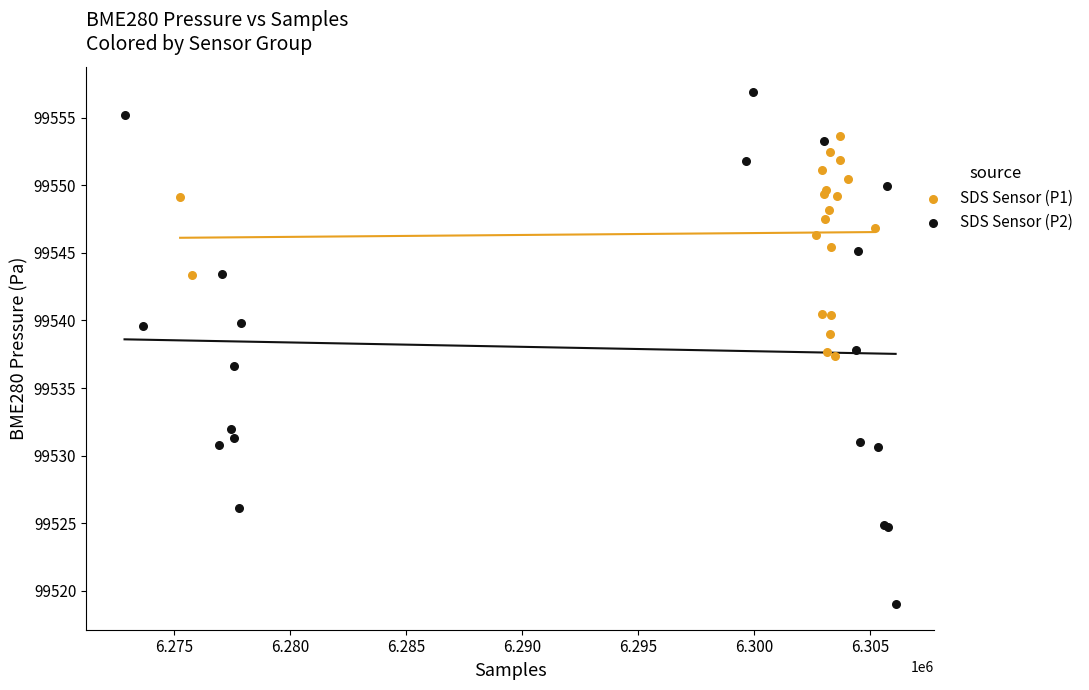

Which series has the widest spread of Y values?

SDS Sensor (P2)